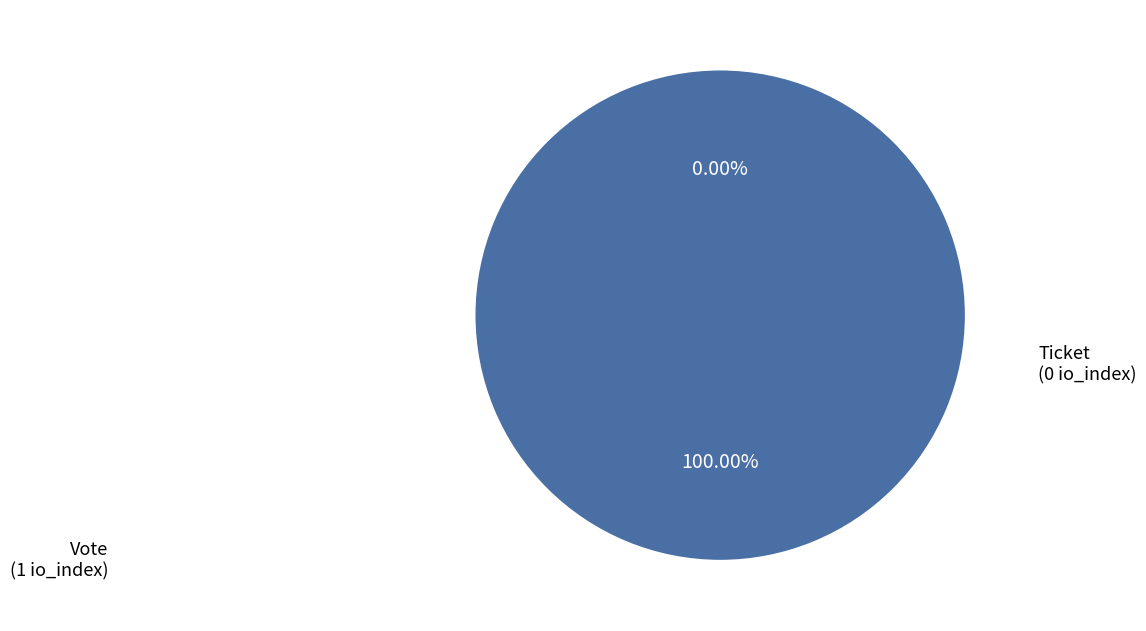

What is the majority slice?

Vote